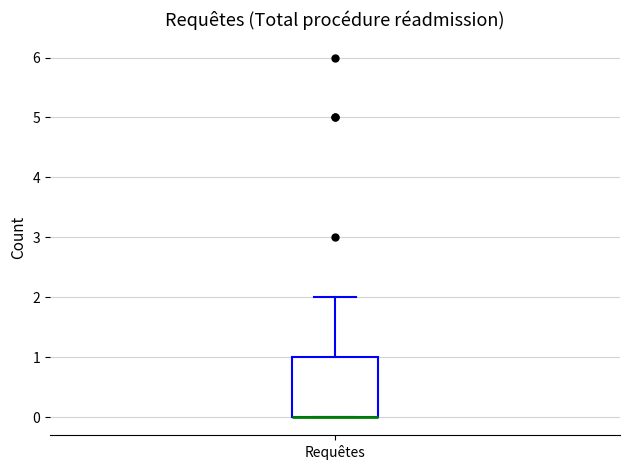

Read this box plot against the y-axis: the position of the median line, the range covered by the box, and the ends of both whiskers. The values are not printed on the chart, so give them approximately, as read against the axis.

median 0 (drawn on the box's lower edge), box 0 to 1, whiskers 0 to 2